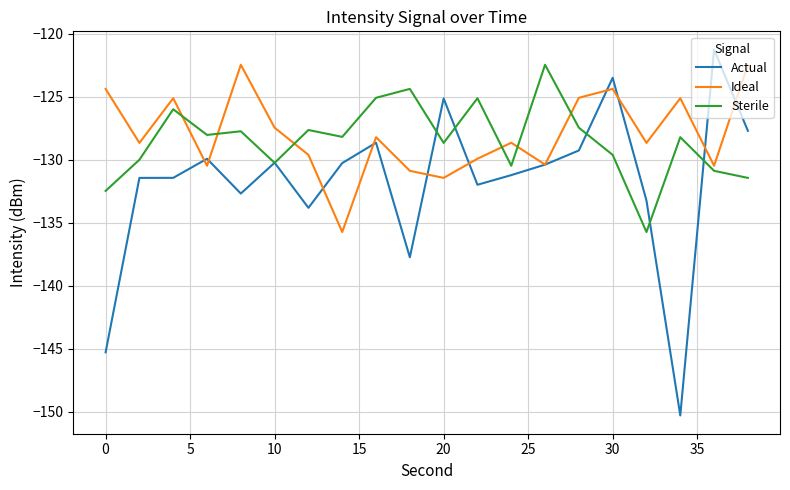

What is the greatest value displayed?

-121.2